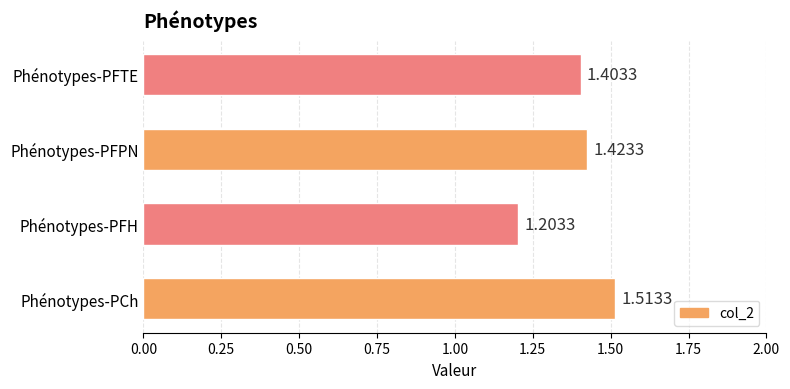

Which label corresponds to the largest value in the chart?

Phénotypes-PCh